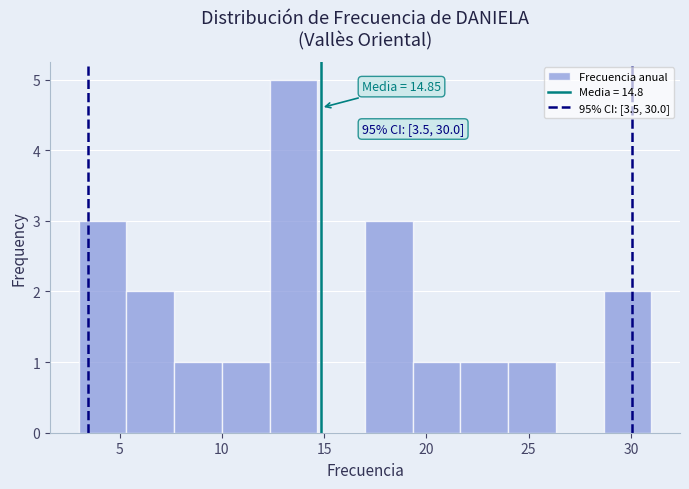

Which range on the x-axis has the tallest bar?

12.5 to 14.5